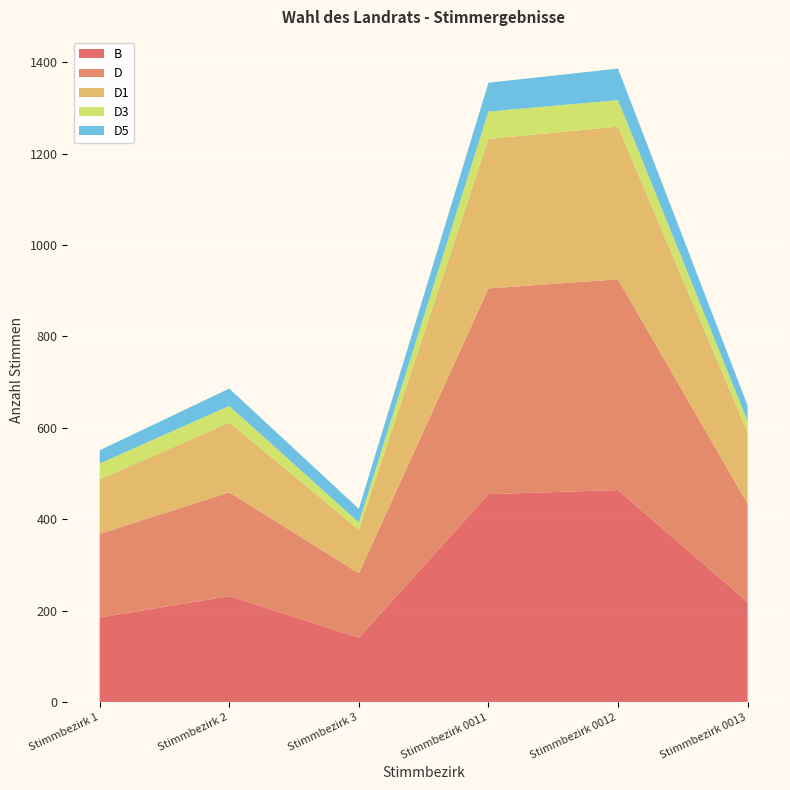

Reading left to right, list all the values displayed in this chart.

B: 185	232	141	455	464	219
D: 183	227	141	450	461	215
D1: 119	153	95	327	334	156
D3: 35	36	16	60	58	25
D5: 29	38	30	63	69	34